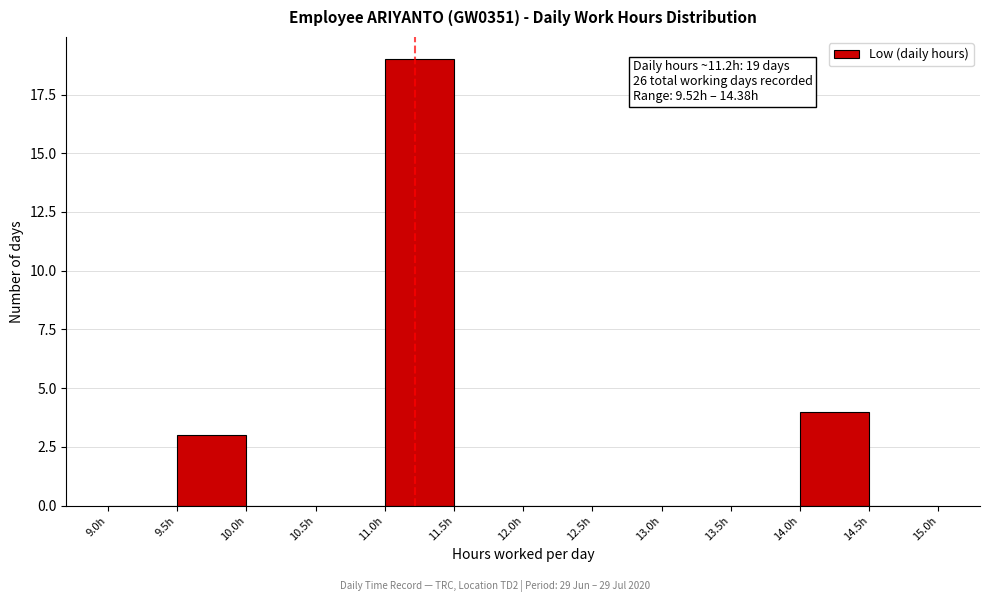

Over which range of the x-axis is the bar tallest?

11.0 to 11.5